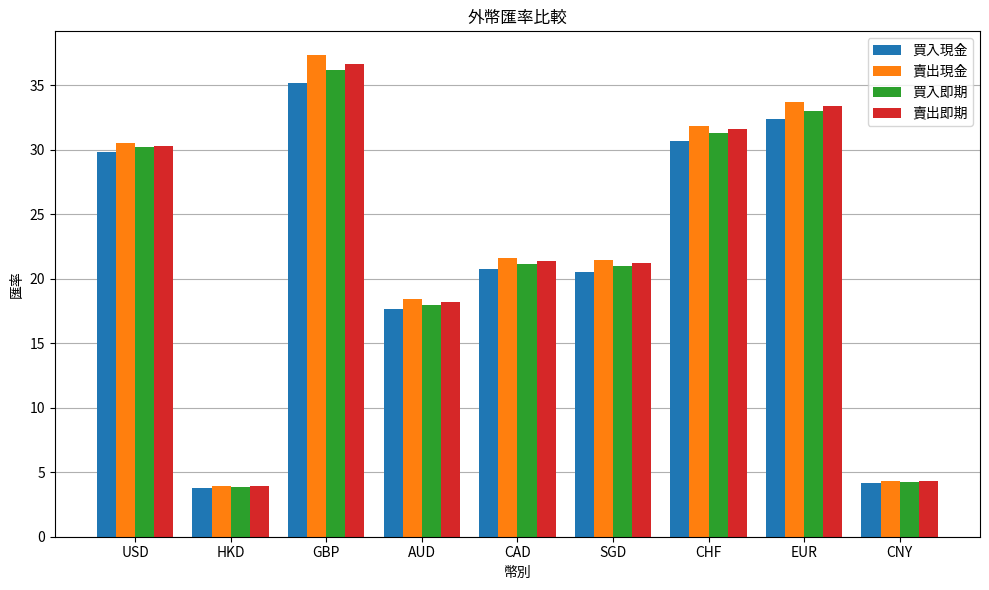

What is the maximum value shown in the chart?

37.3